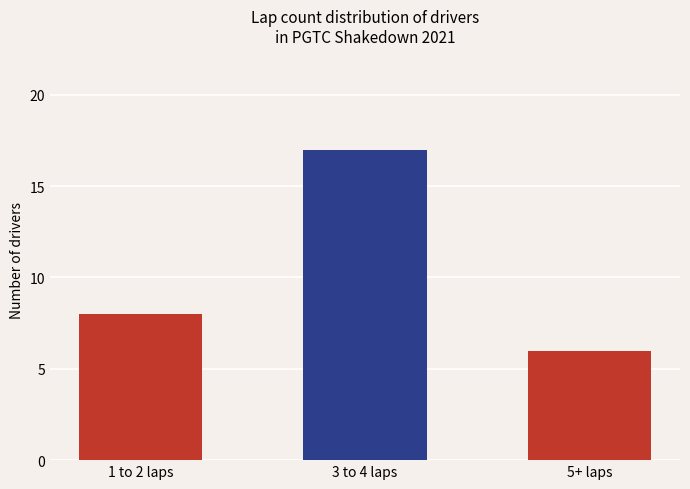

What is the label of the 1st bar from the right?

5+ laps